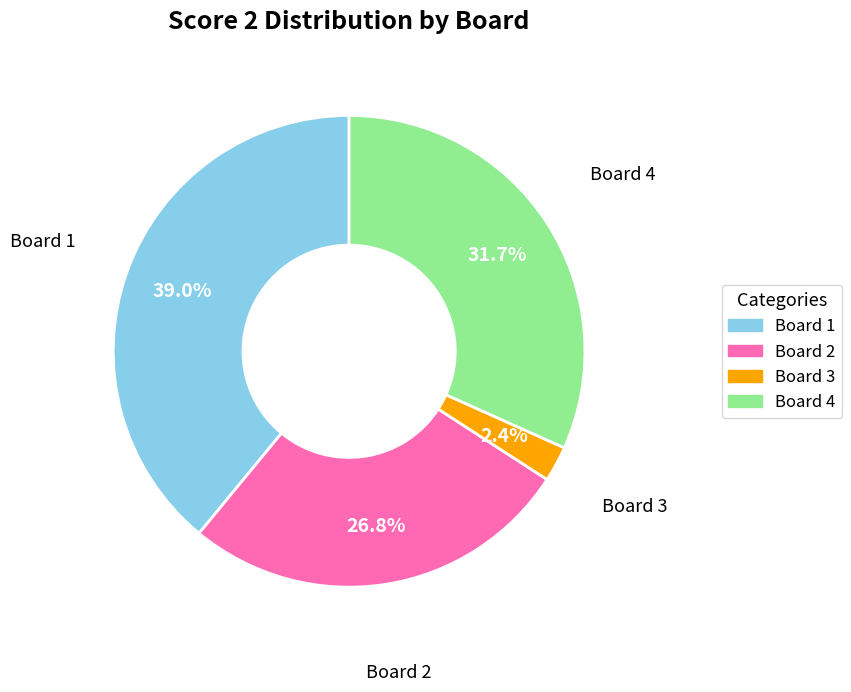

What portion of the pie excludes Board 2?

73.2%